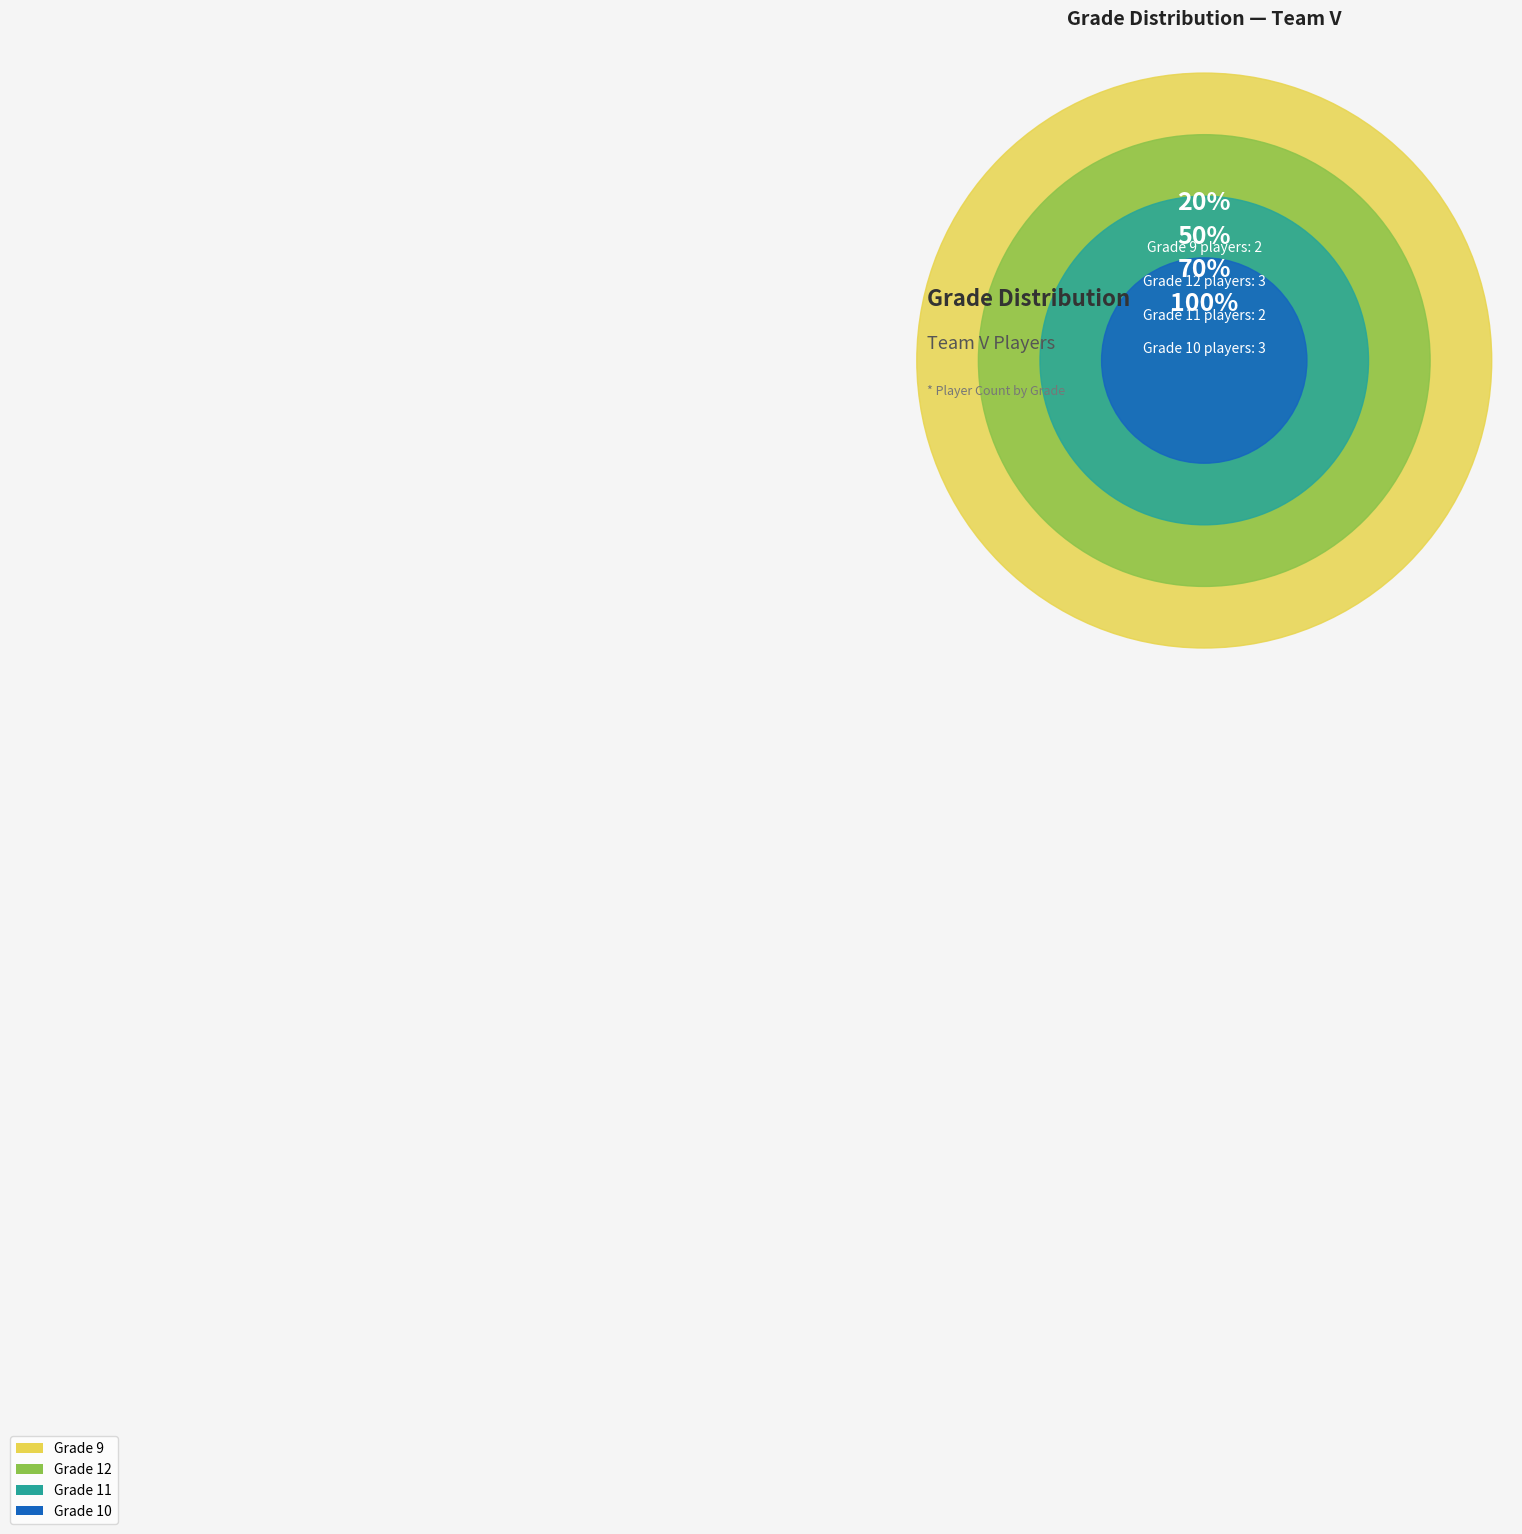

The Arenaria Cramer slice represents 17% of the pie. True or false?

False